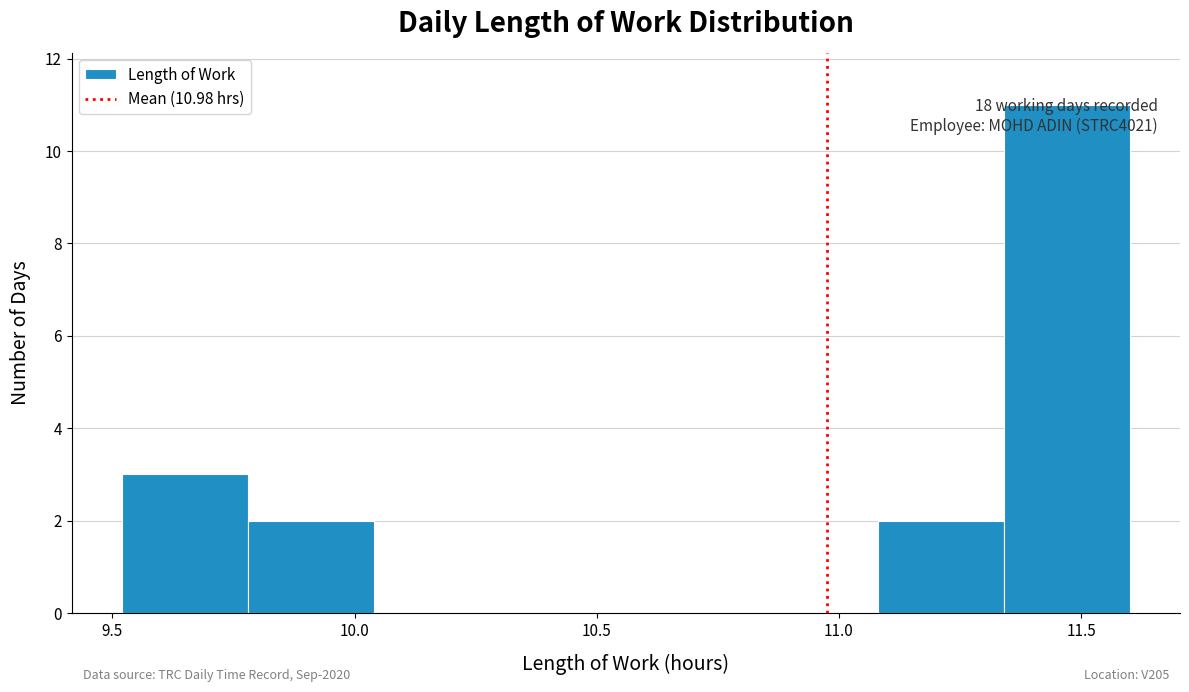

Over which range of the x-axis is the bar tallest?

11.34 to 11.60